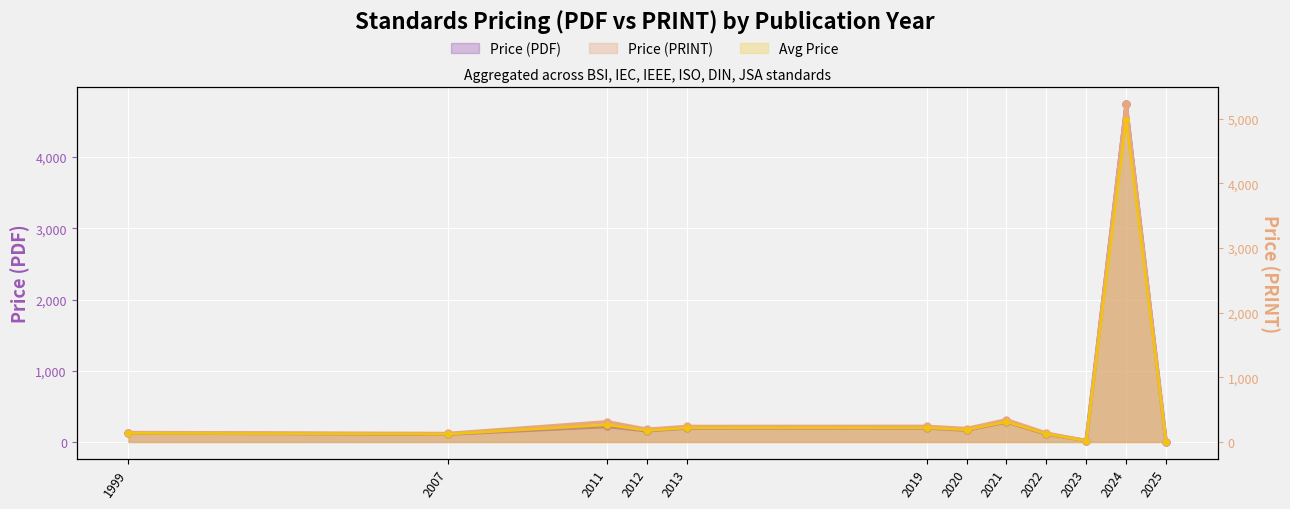

At which label does Price (PRINT) first exceed 208?

2011